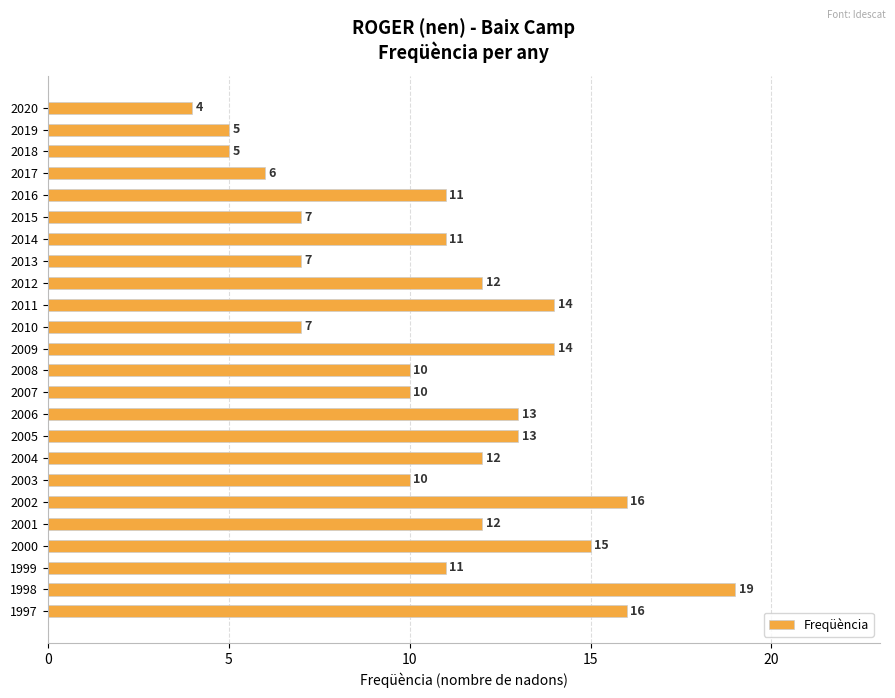

Reading bottom to top, what are all the values shown in this chart?

16	19	11	15	12	16	10	12	13	13	10	10	14	7	14	12	7	11	7	11	6	5	5	4